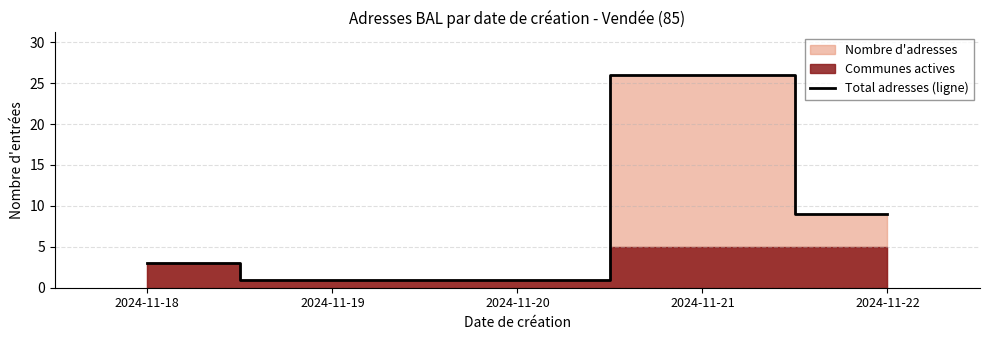

Count the number of values greater than 3.

2